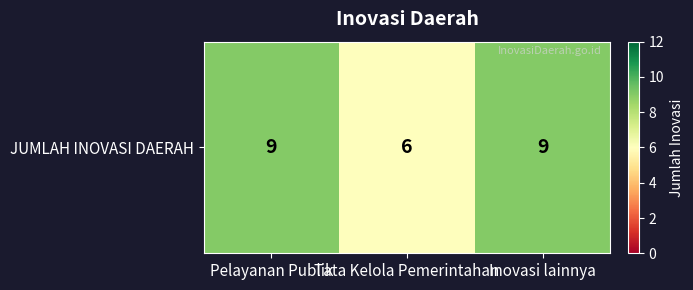

The value at Pelayanan Publik is 9. True or false?

True